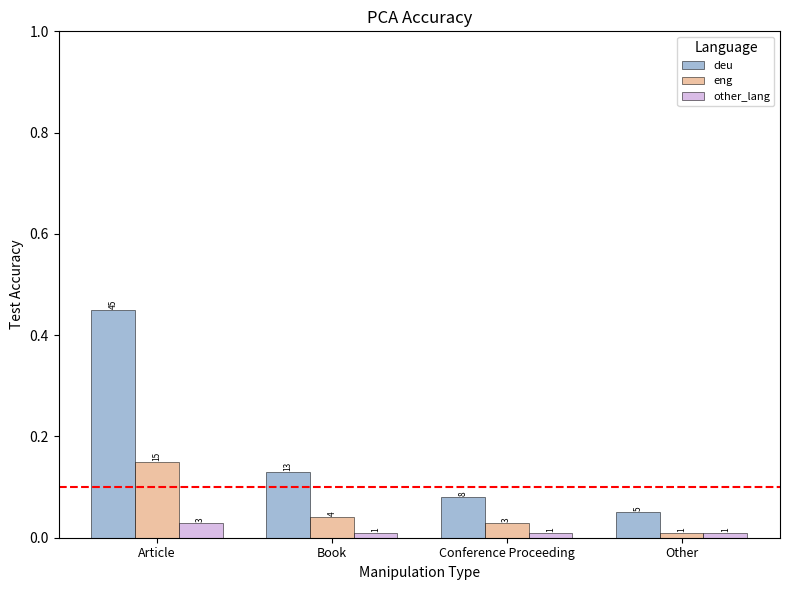

Which series has the largest total across all categories?

deu